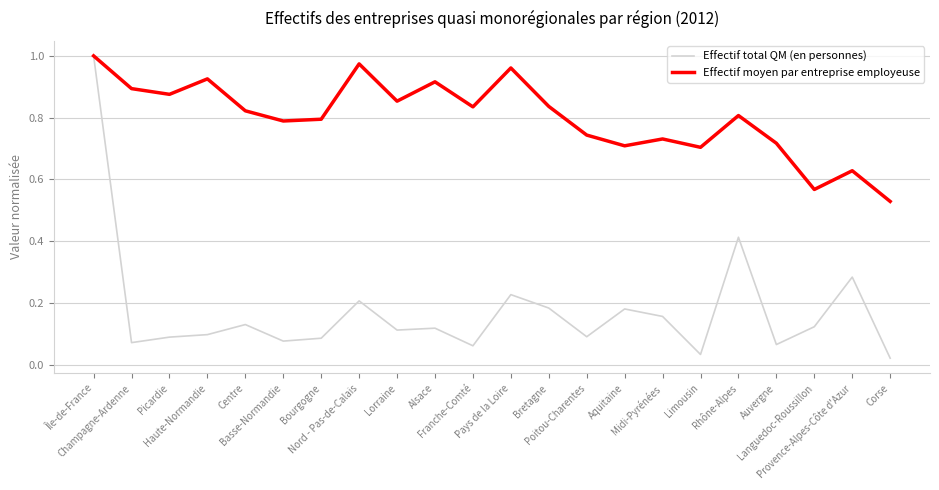

List the series in order of their overall mean, lowest first.

Effectif total QM (en personnes), Effectif moyen par entreprise employeuse